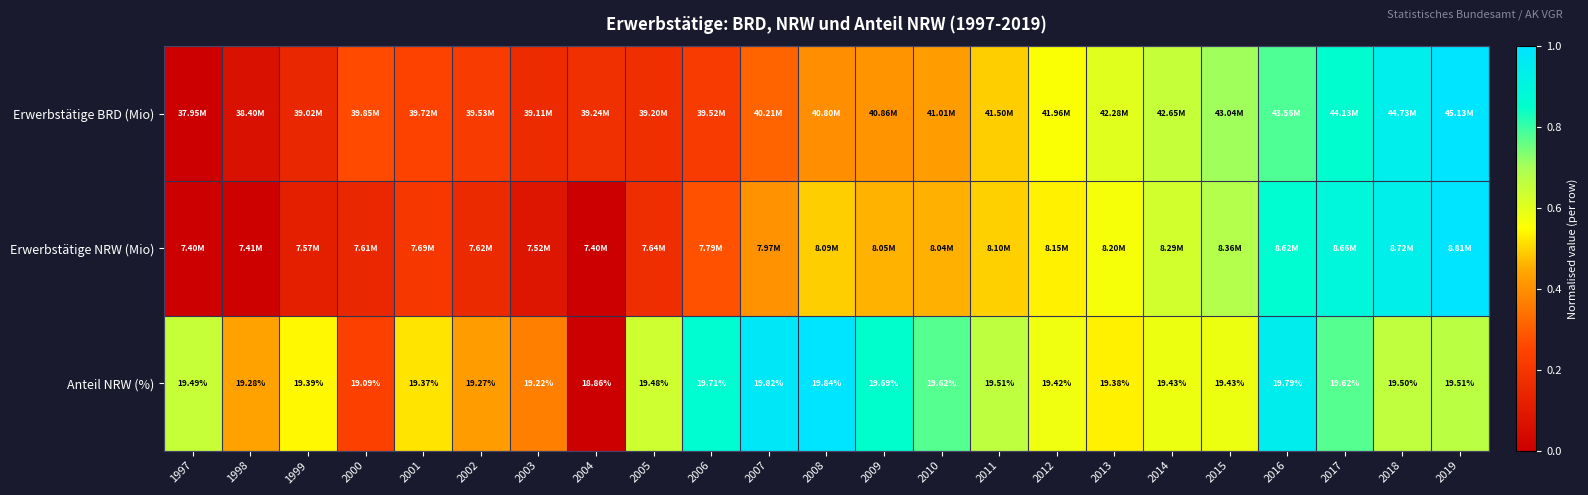

Which series changed the most between 1997 and 2008?

Erwerbstätige NRW (Mio)